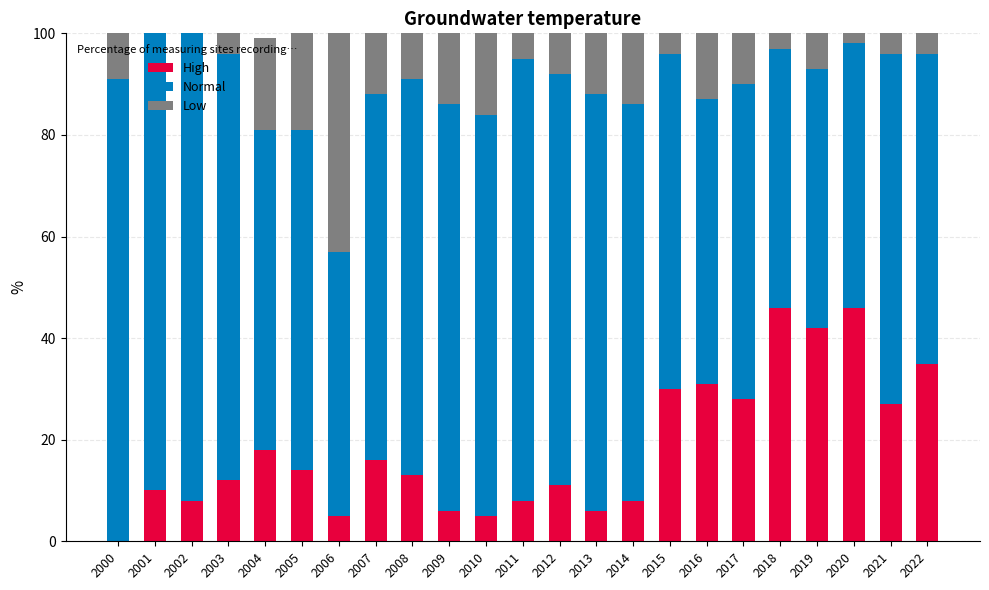

Is it true that High equals 16 at 2012?

False